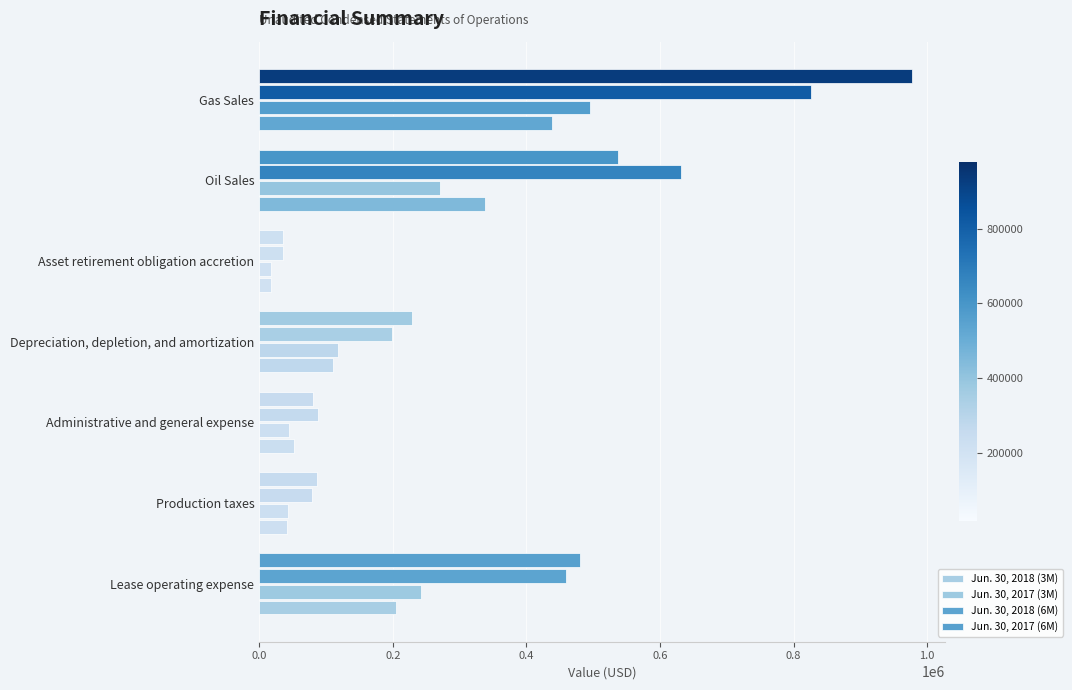

Count the number of categories in the chart.

7